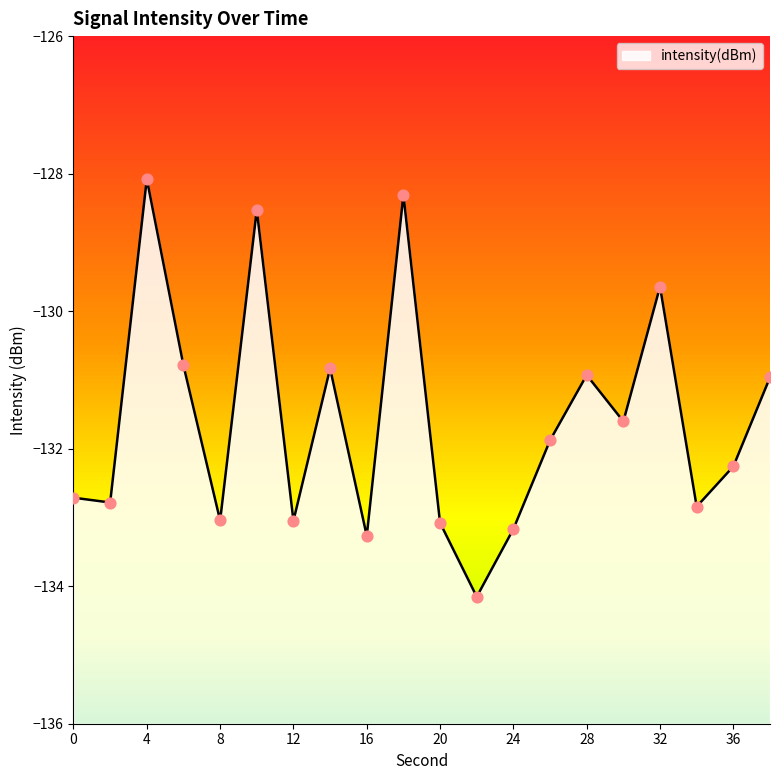

What is the change in value from 28 to 34?

-1.9